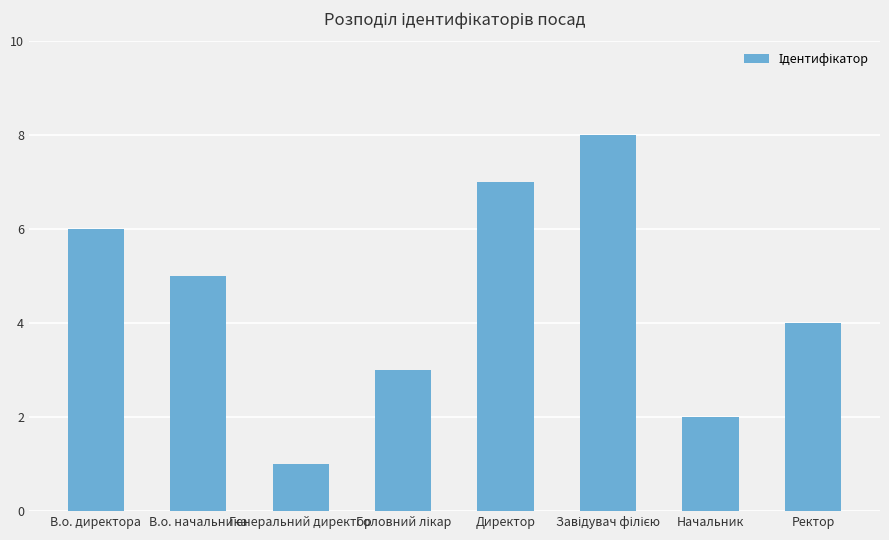

What is the label of the 1st bar from the right?

Ректор